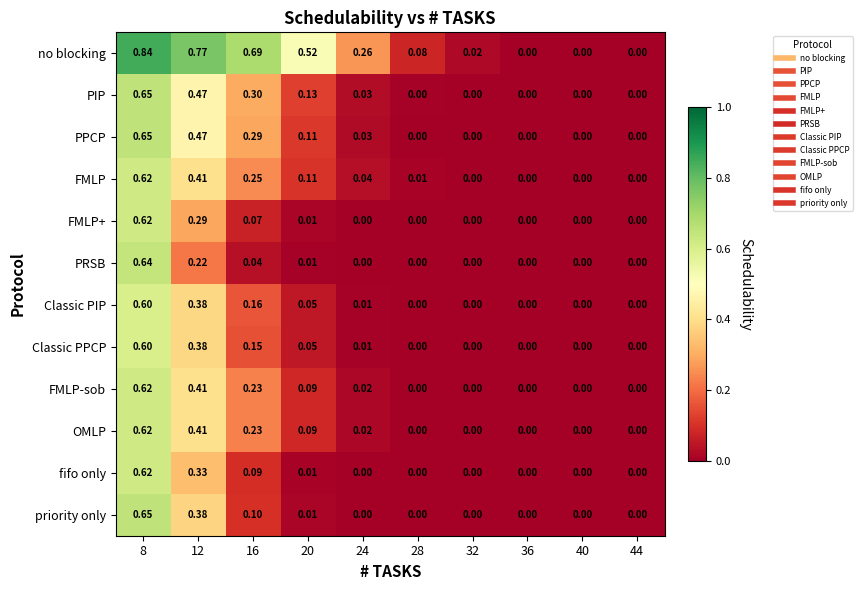

Which series has the largest total across all categories?

no blocking